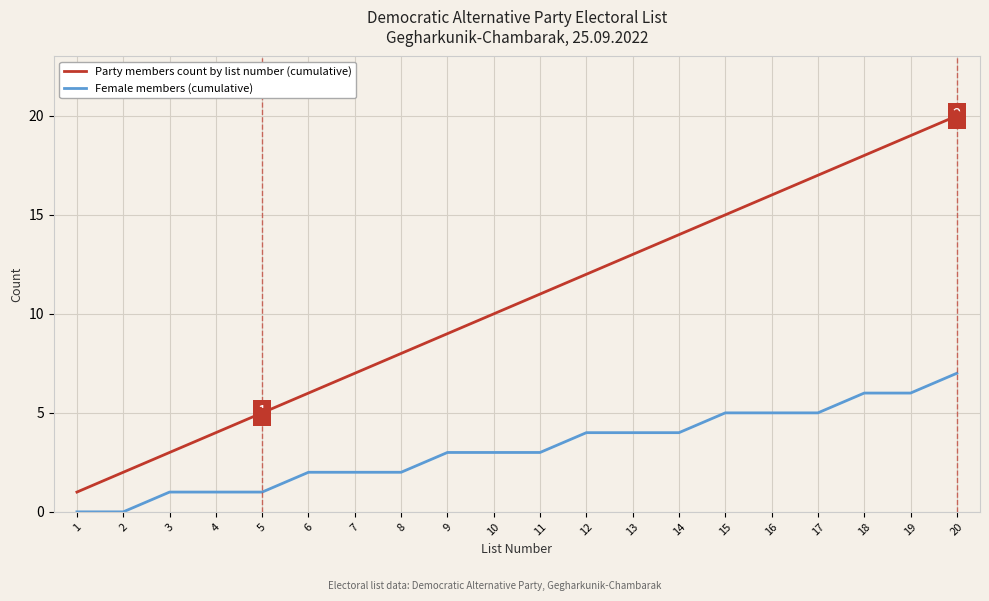

Between 9 and 17, which series saw the biggest shift?

Party members count by list number (cumulative)